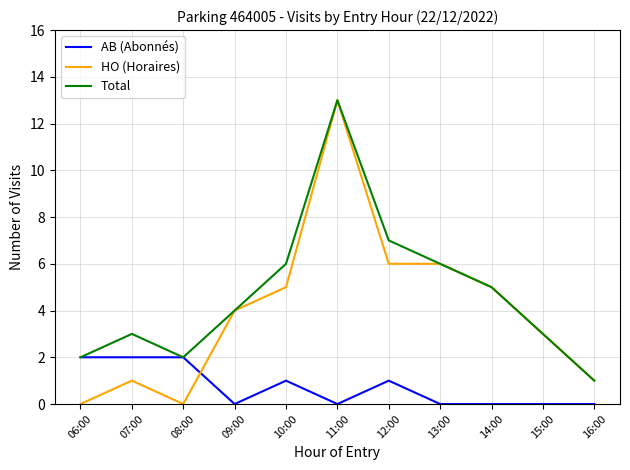

Between 08:00 and 09:00, which series saw the biggest shift?

HO (Horaires)